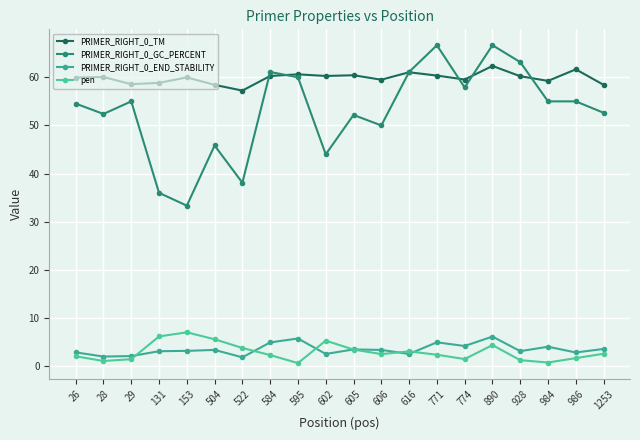

How many categories are shown in the chart?

20